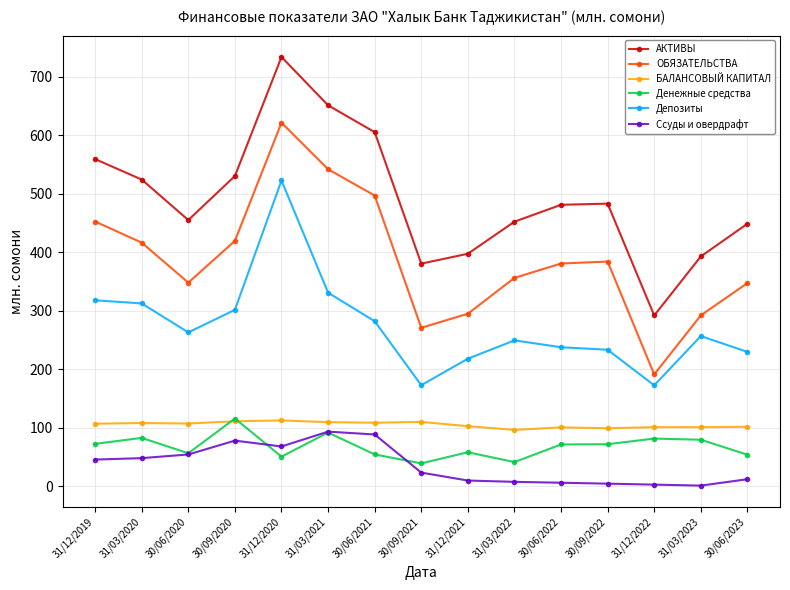

How many lines are shown in the chart?

6